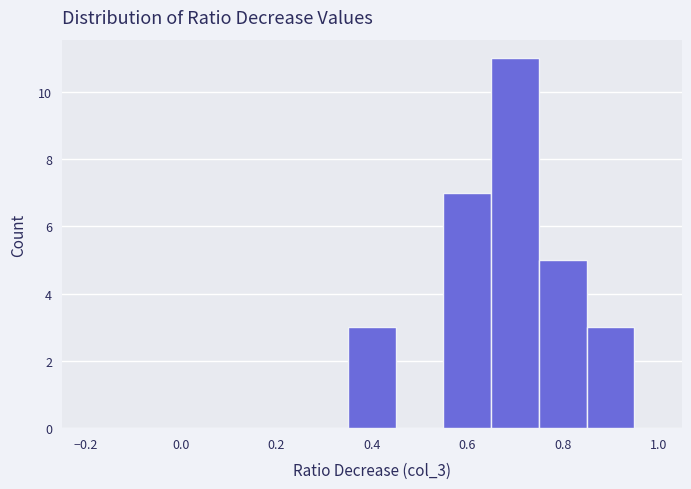

Over which range of the x-axis is the bar tallest?

0.65 to 0.75